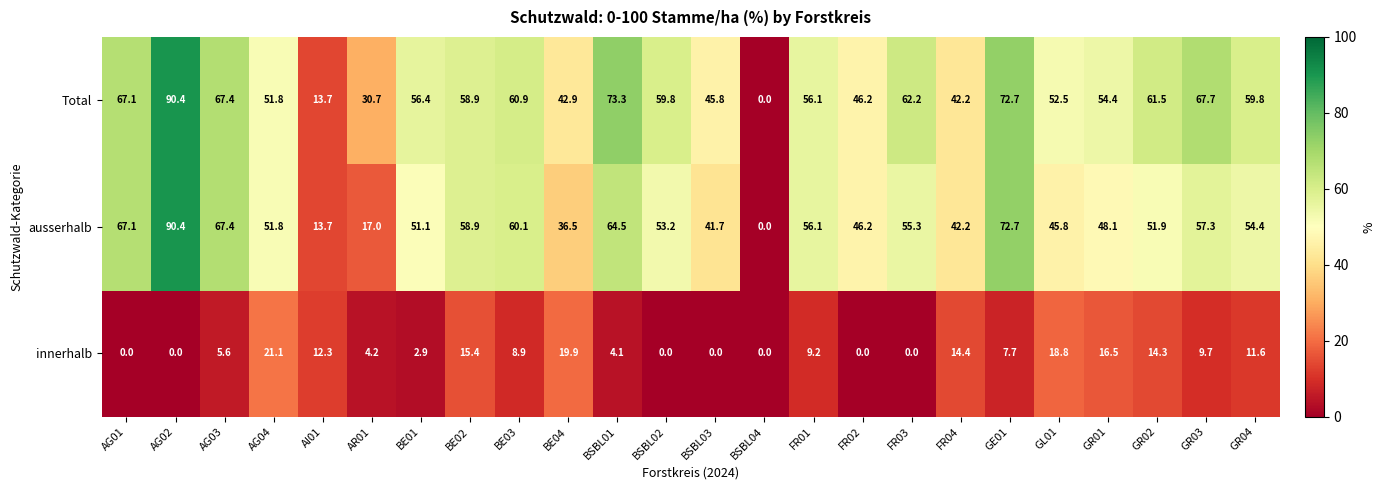

Which series has the largest total across all categories?

Total